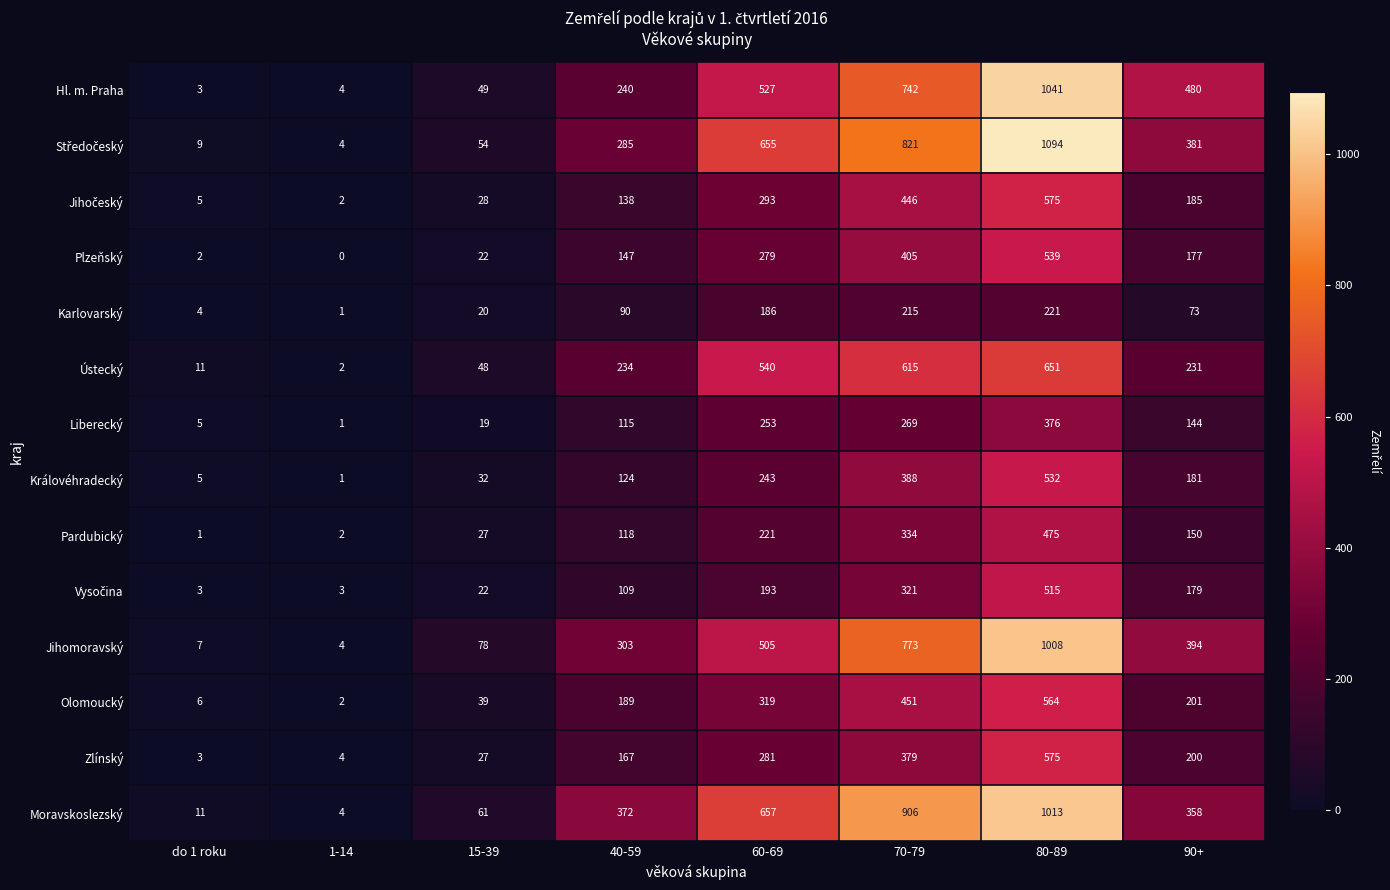

What is the total value across all series at 15-39?

526